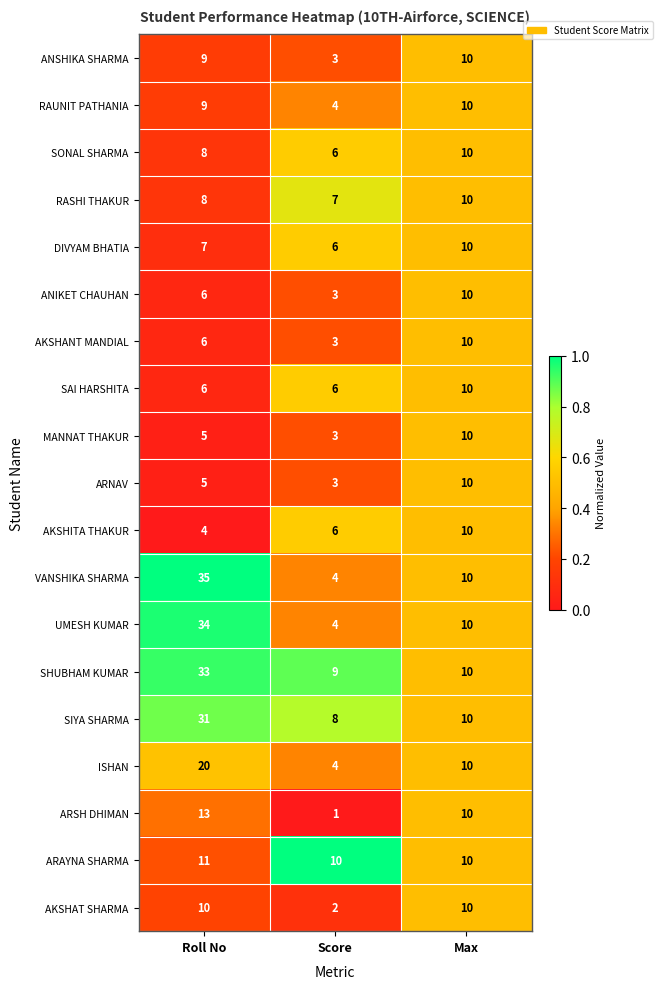

Which series has the largest range (max minus min)?

VANSHIKA SHARMA